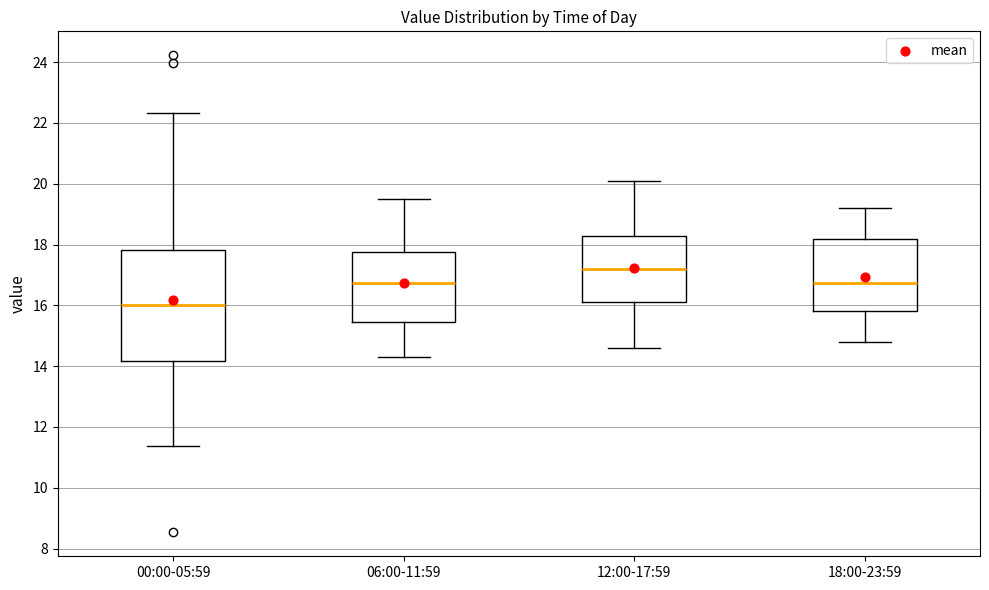

Reading left to right, read every box against the y-axis: the position of its median line, the range the box covers, and the ends of its whiskers. The values are not printed on the chart, so give them approximately, as read against the axis.

00:00-05:59: median 16.0, box 14.2 to 17.8, whiskers 11.4 to 22.4
06:00-11:59: median 16.8, box 15.4 to 17.8, whiskers 14.4 to 19.6
12:00-17:59: median 17.2, box 16.2 to 18.2, whiskers 14.6 to 20.2
18:00-23:59: median 16.8, box 15.8 to 18.2, whiskers 14.8 to 19.2